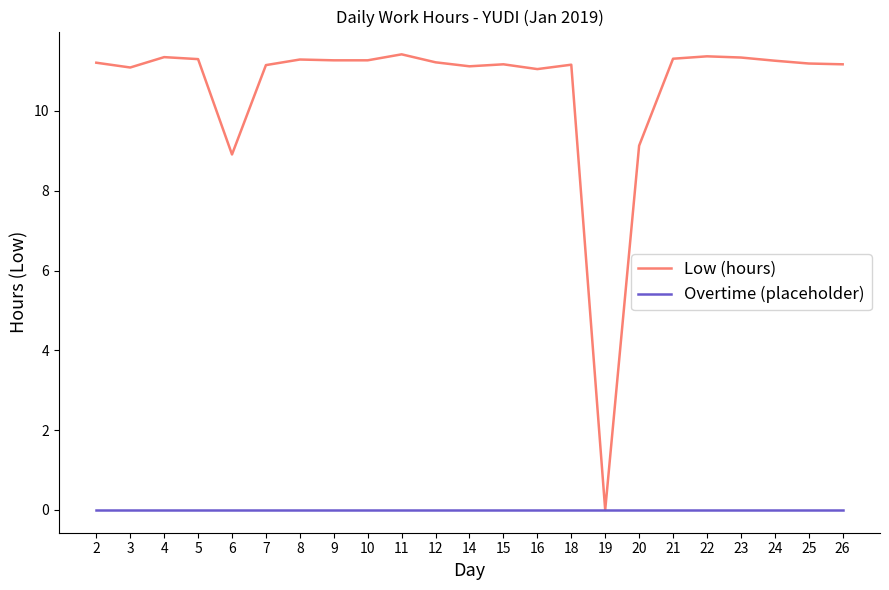

Read the Low (hours) value at 10.

11.3